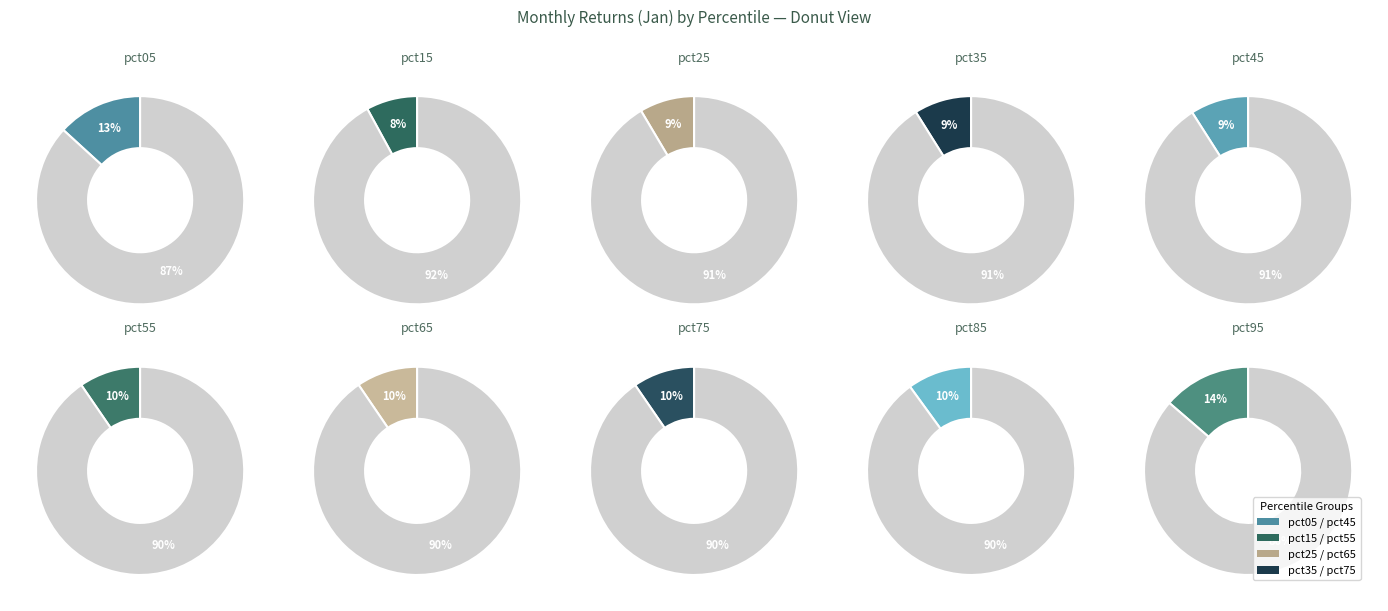

Is pct65 the majority of the pie?

No